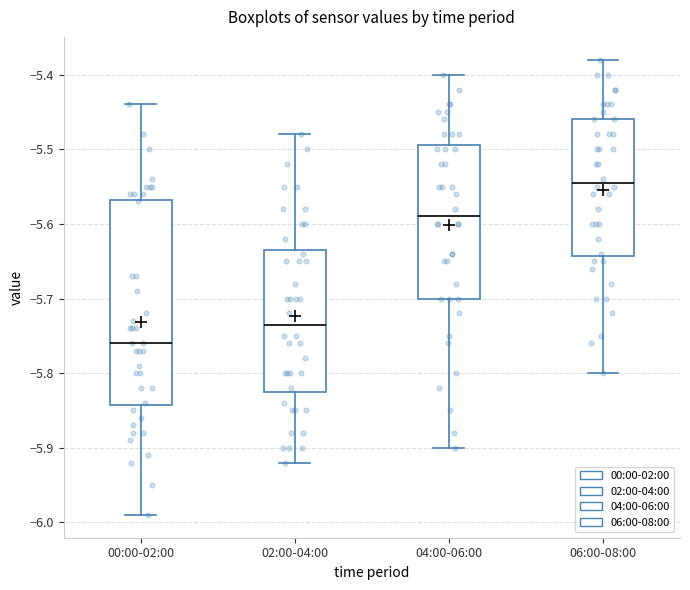

Reading left to right, transcribe this box plot: for each box, give where its median line is, the range the box spans, and where its two whiskers end, as read against the y-axis. The values are not printed on the chart, so give them approximately, as read against the axis.

00:00-02:00: median -5.76, box -5.84 to -5.57, whiskers -5.99 to -5.44
02:00-04:00: median -5.73, box -5.82 to -5.63, whiskers -5.92 to -5.48
04:00-06:00: median -5.59, box -5.70 to -5.49, whiskers -5.90 to -5.40
06:00-08:00: median -5.54, box -5.64 to -5.46, whiskers -5.80 to -5.38